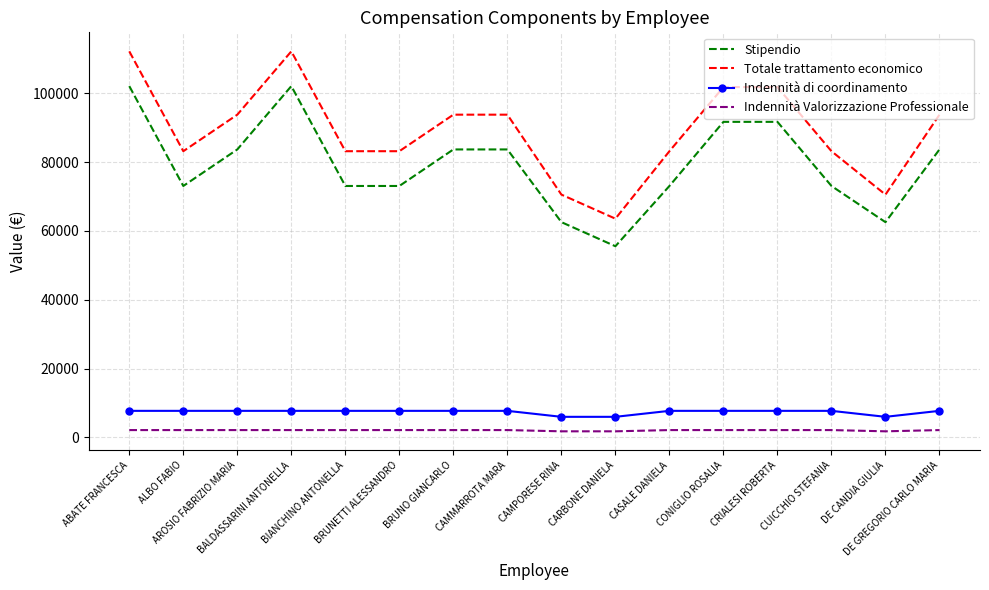

What is the sum of all Indennità di coordinamento values?

118446.2